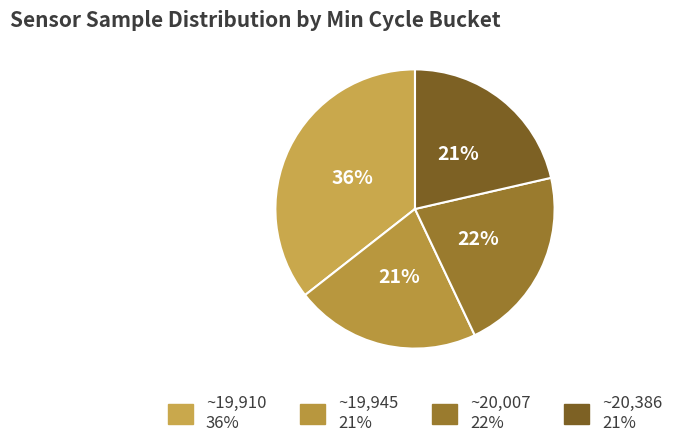

To the nearest percent, what is the average slice percentage?

25%